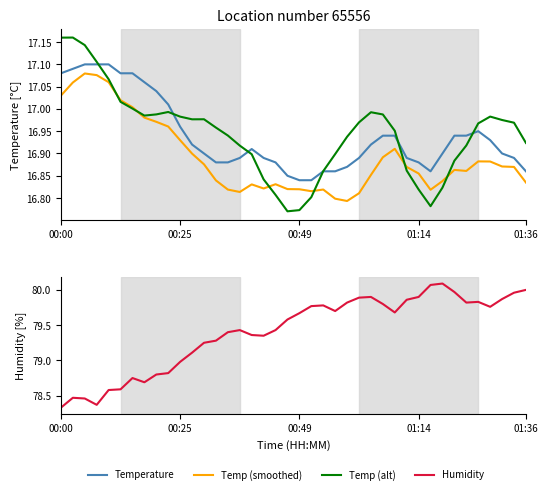

Between 18 and 20, which is larger?

18